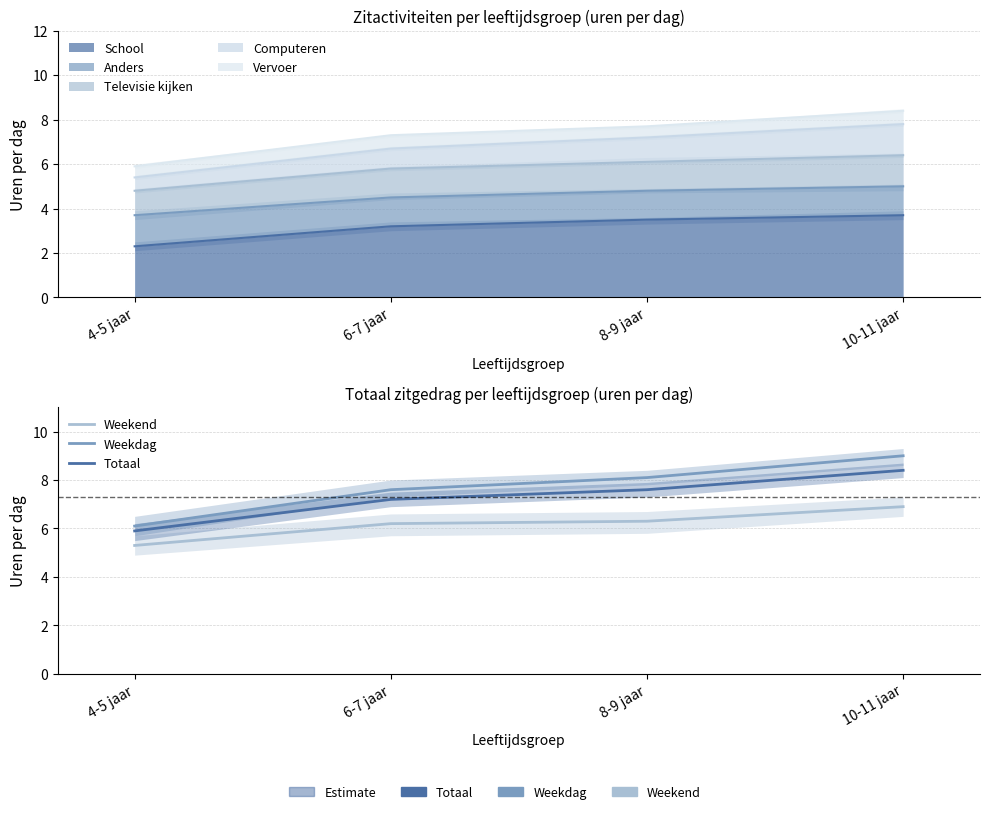

At which category does the chart reach its minimum across all series?

4-5 jaar